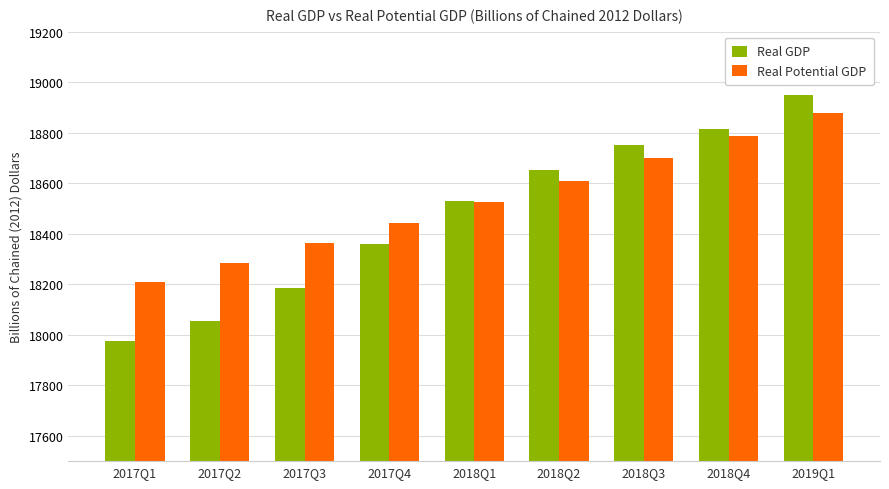

What is the label of the 2nd bar from the left?

2017Q2